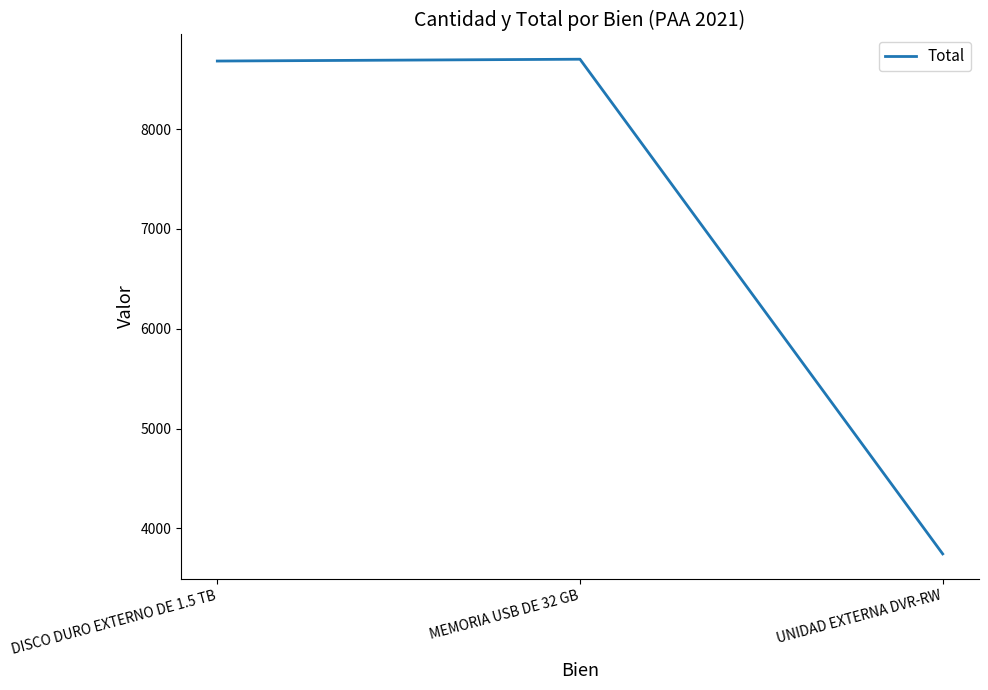

At which label is the value closest to 6222?

DISCO DURO EXTERNO DE 1.5 TB